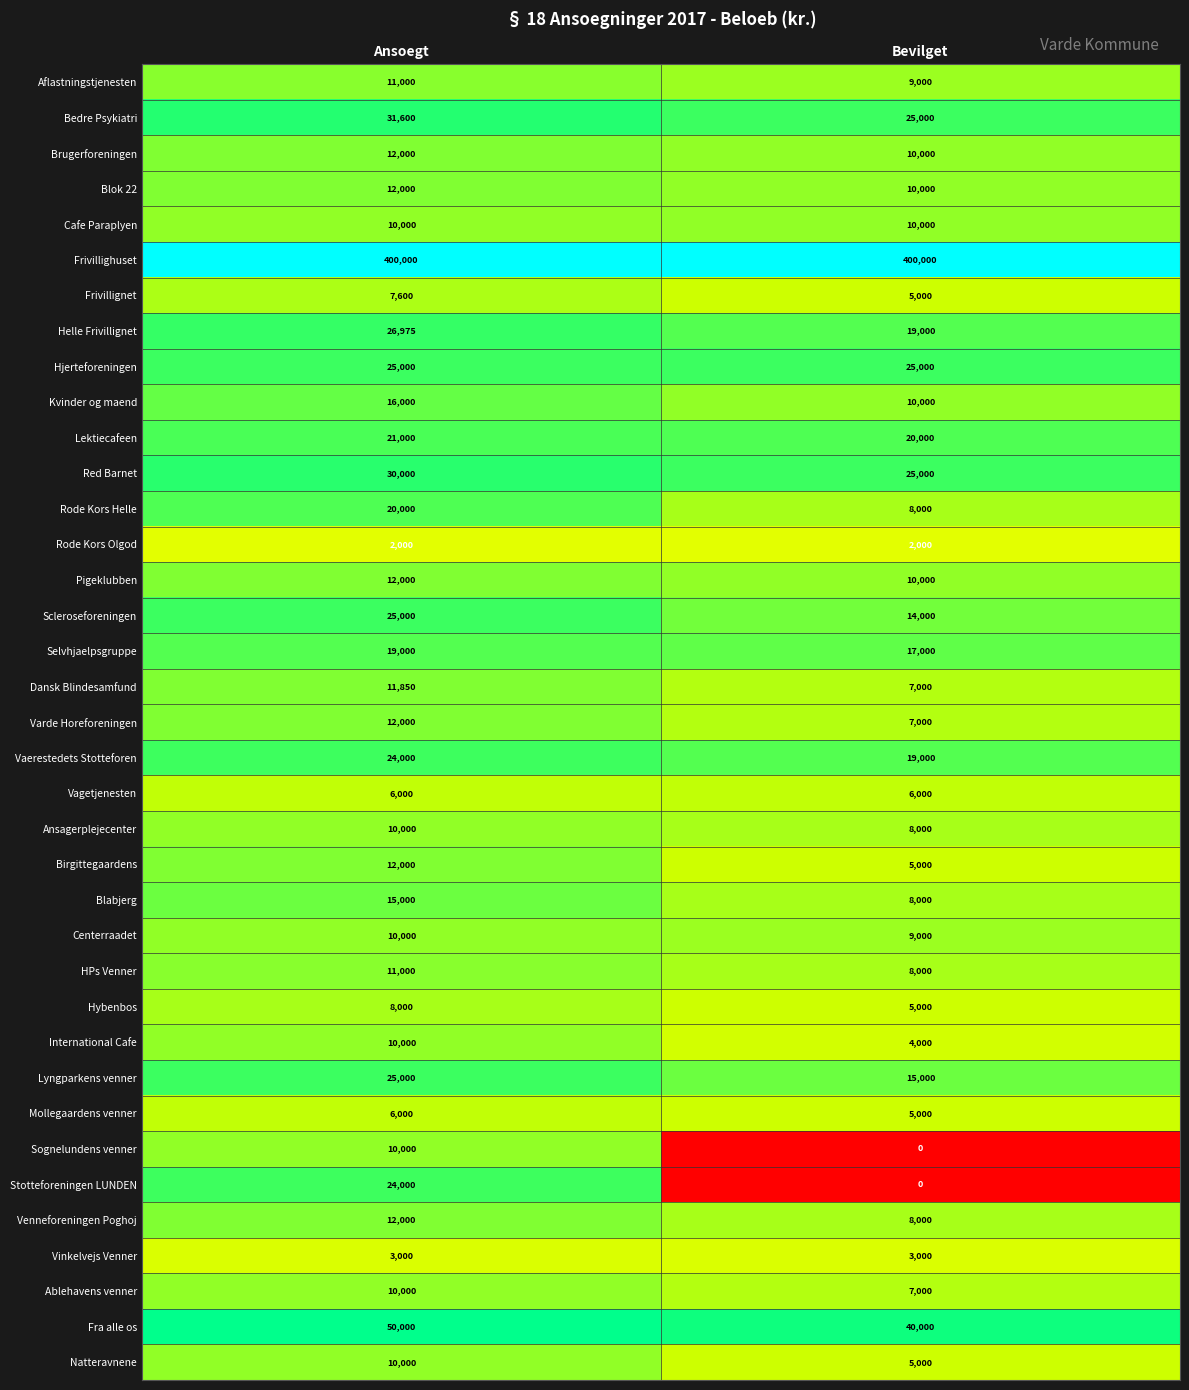

What is the approximate value of Vinkelvejs Venner at Bevilget?

3000